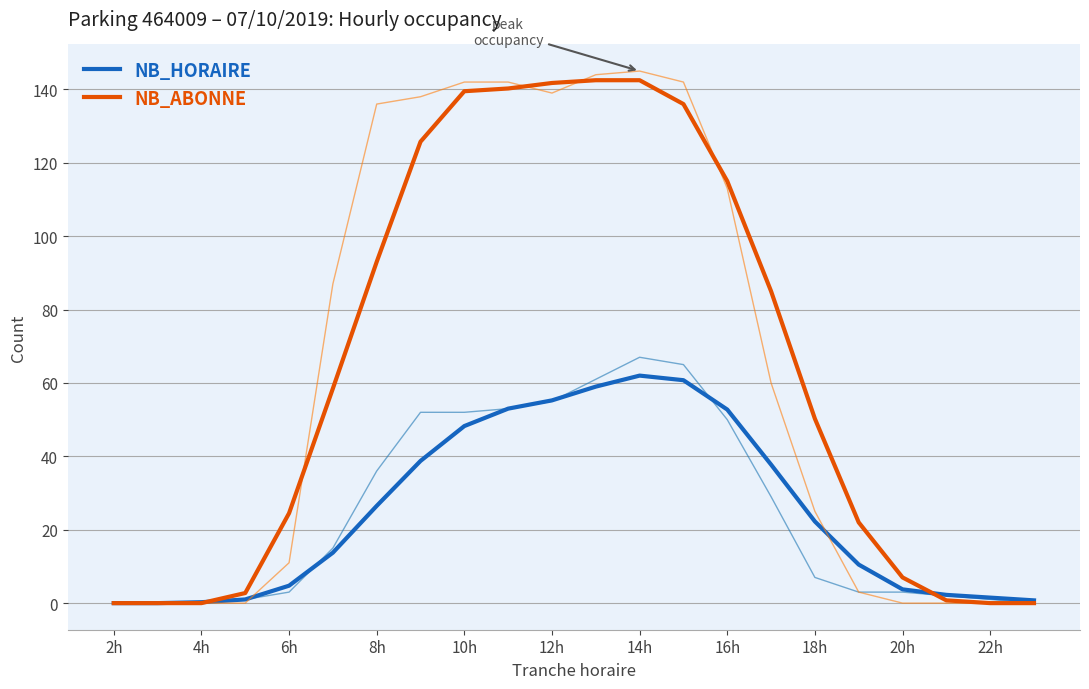

How many series are shown in this chart?

2